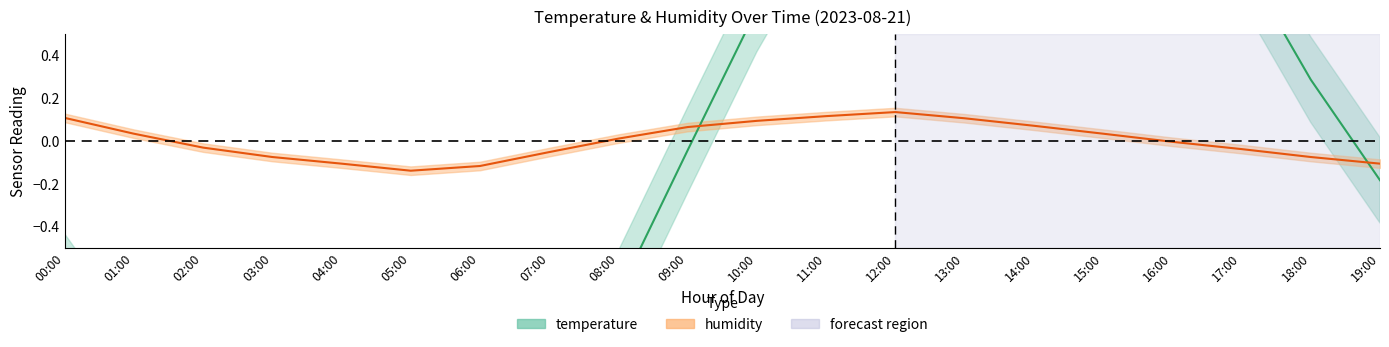

Between which two adjacent categories do humidity and temperature first intersect?

09:00 and 10:00